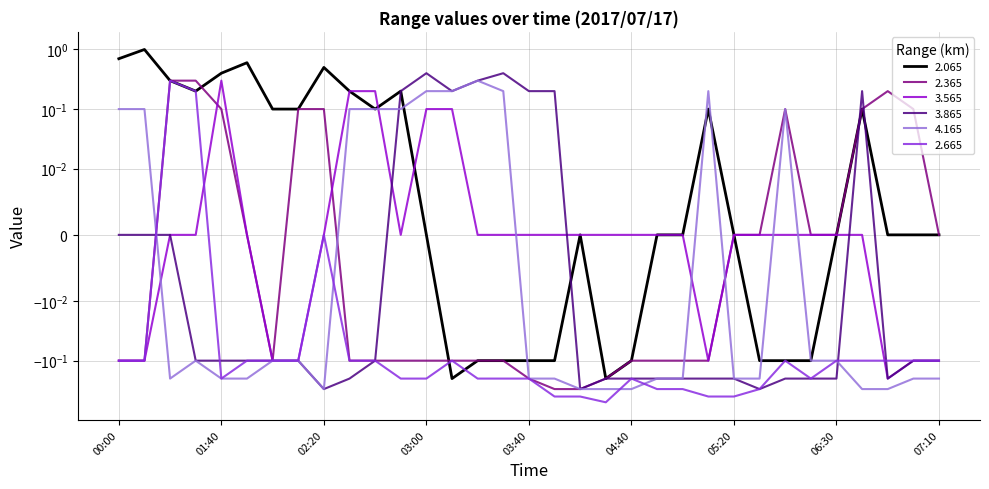

At which label does 2.665 reach its peak?

01:20